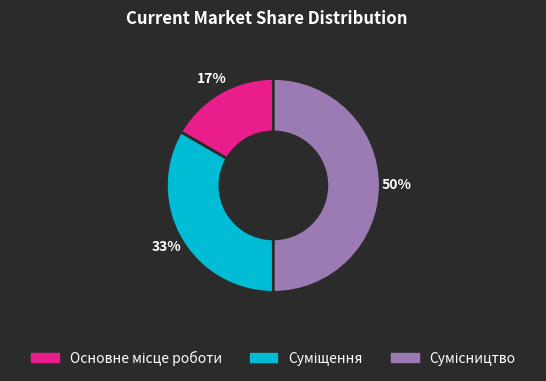

To the nearest percent, what is the difference between the largest and smallest slice percentages?

33%